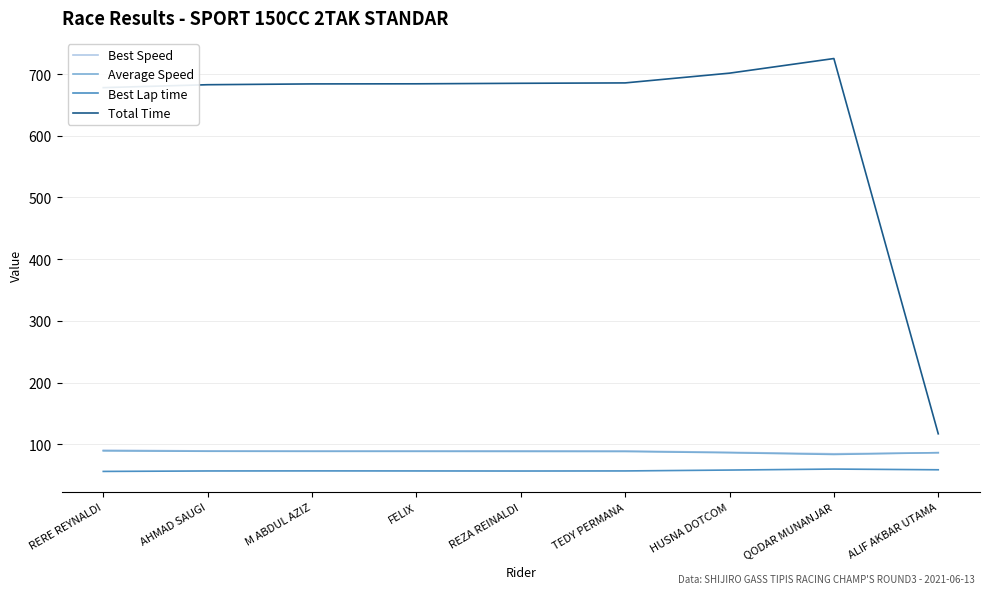

True or false: Best Speed and Best Lap time cross at least once.

False